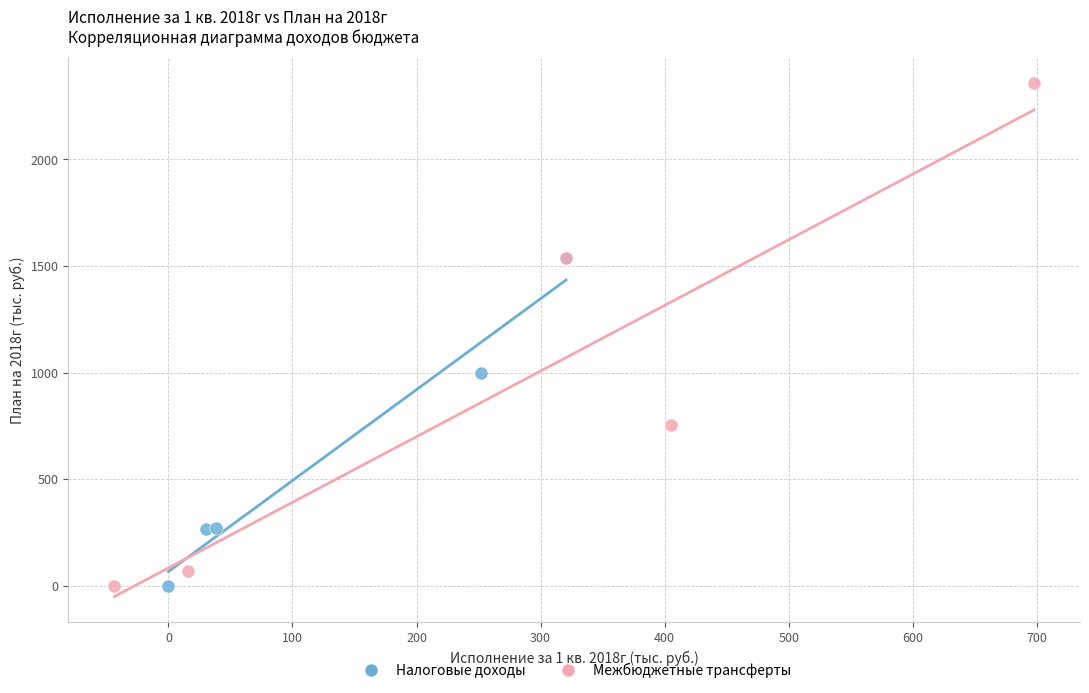

Which series has the largest Y range (max minus min)?

Межбюджетные трансферты